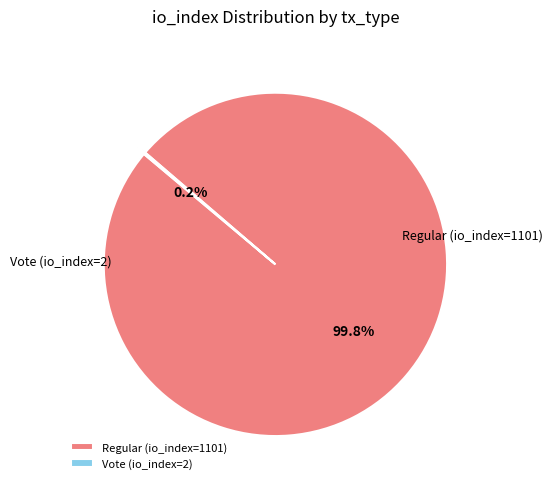

To the nearest percent, what percentage of the pie is Regular (io_index=1101)?

100%